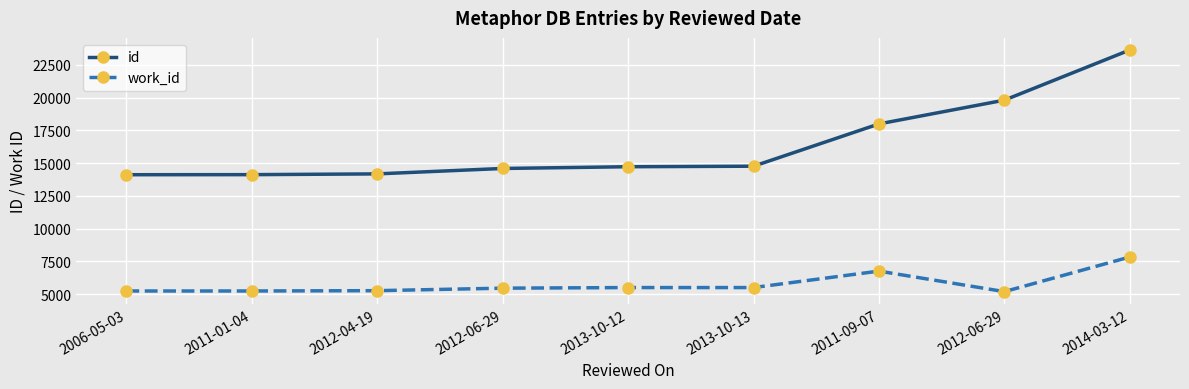

Reading left to right, what are all the values shown in this chart?

id: 2006-05-03=14120	2011-01-04=14125	2012-04-19=14183	2012-06-29=14597	2013-10-12=14730	2013-10-13=14770	2011-09-07=17998	2012-06-29=19813	2014-03-12=23643
work_id: 2006-05-03=5244	2011-01-04=5244	2012-04-19=5268	2012-06-29=5459	2013-10-12=5505	2013-10-13=5505	2011-09-07=6761	2012-06-29=5195	2014-03-12=7839